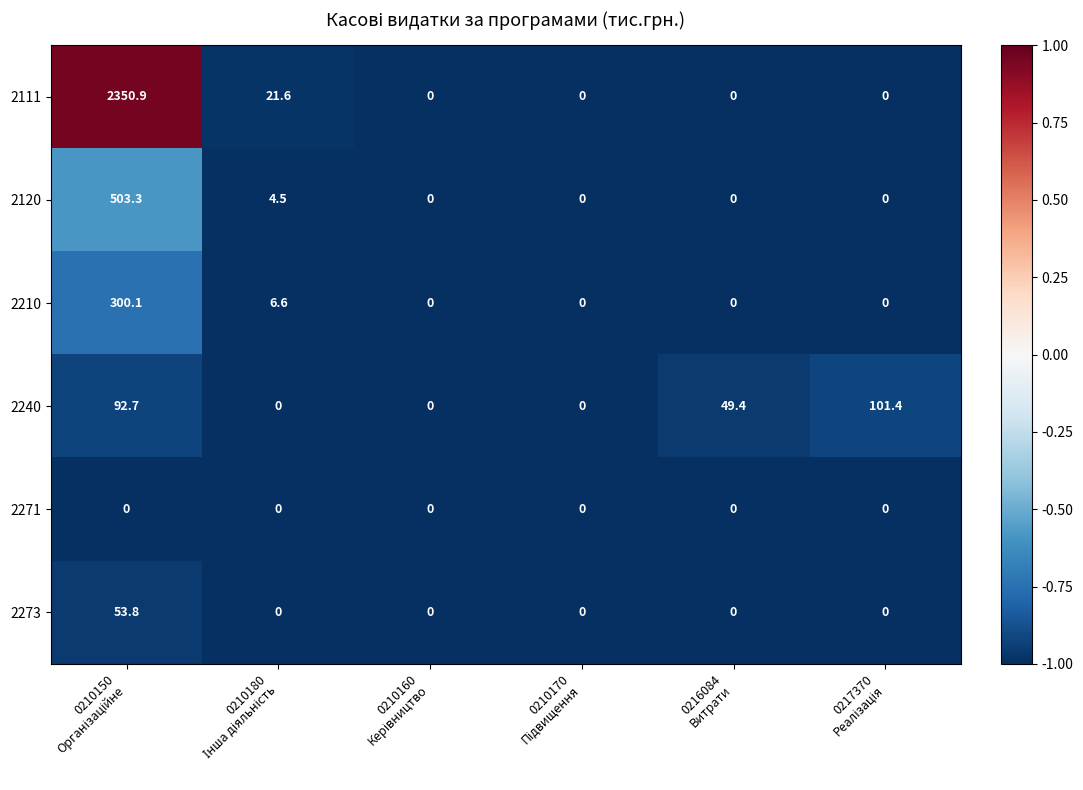

What is the sum of all 2240 values?

243.5